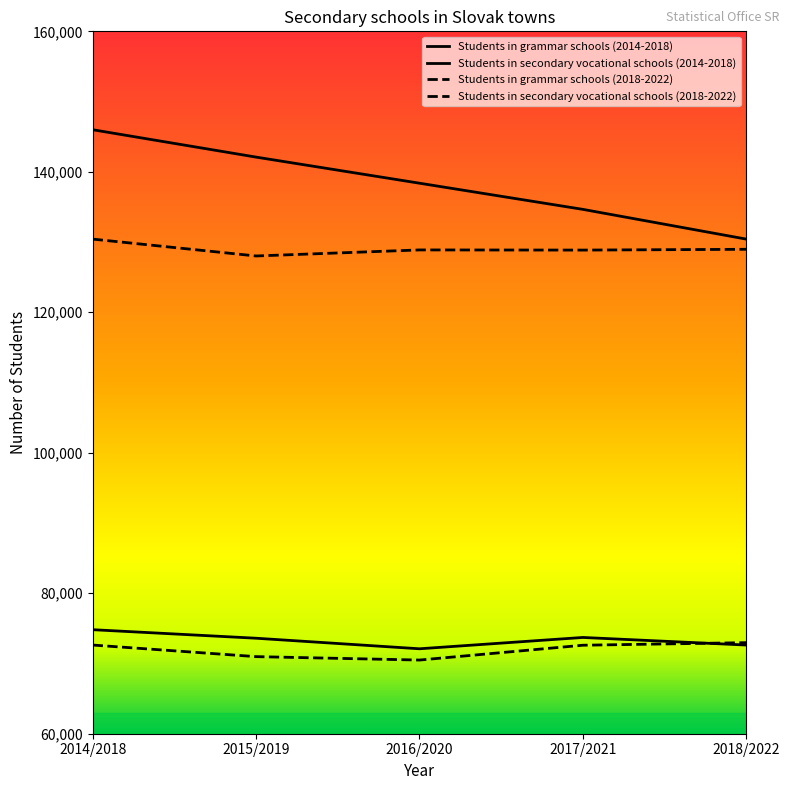

How many lines are shown in the chart?

4